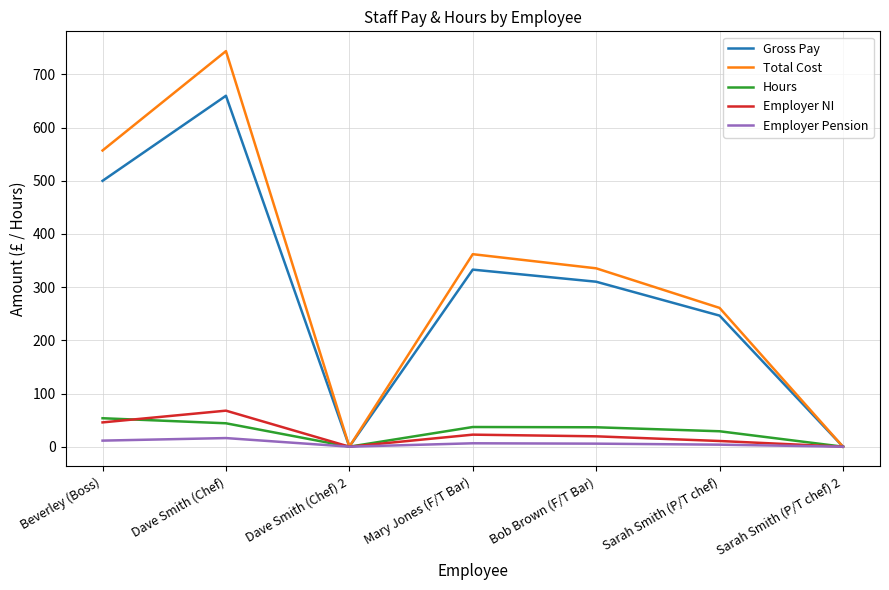

Where is the first local minimum for Hours?

Dave Smith (Chef) 2